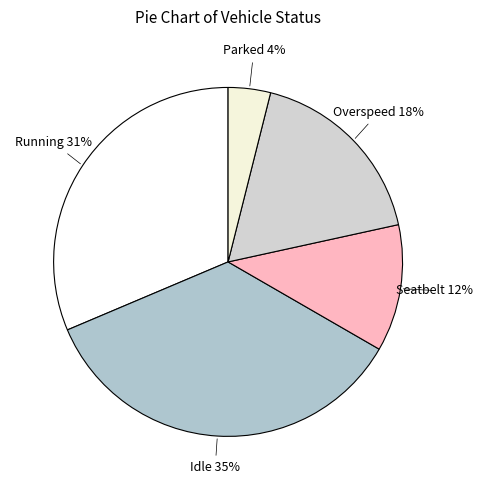

What is the largest slice in the pie chart?

Idle